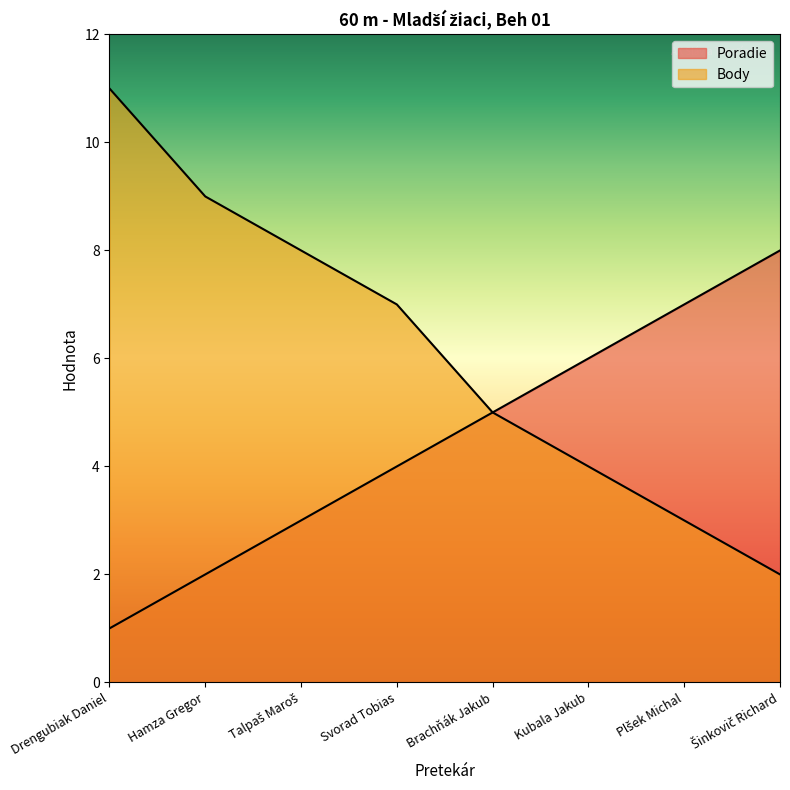

What is the label of the 7th point from the left?

Plšek Michal